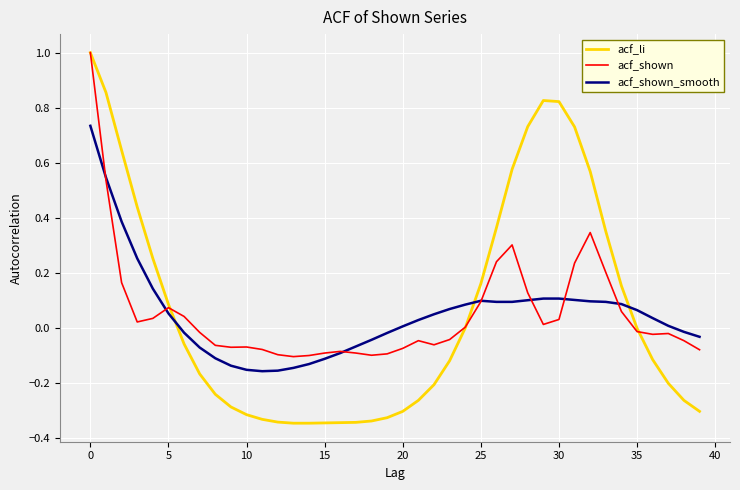

What is the maximum value shown in the chart?

1.0